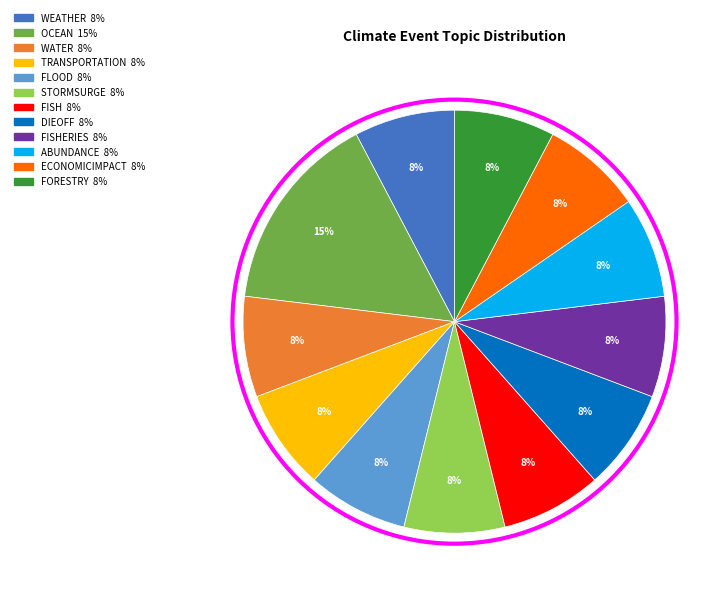

Is there a majority slice in this chart?

No